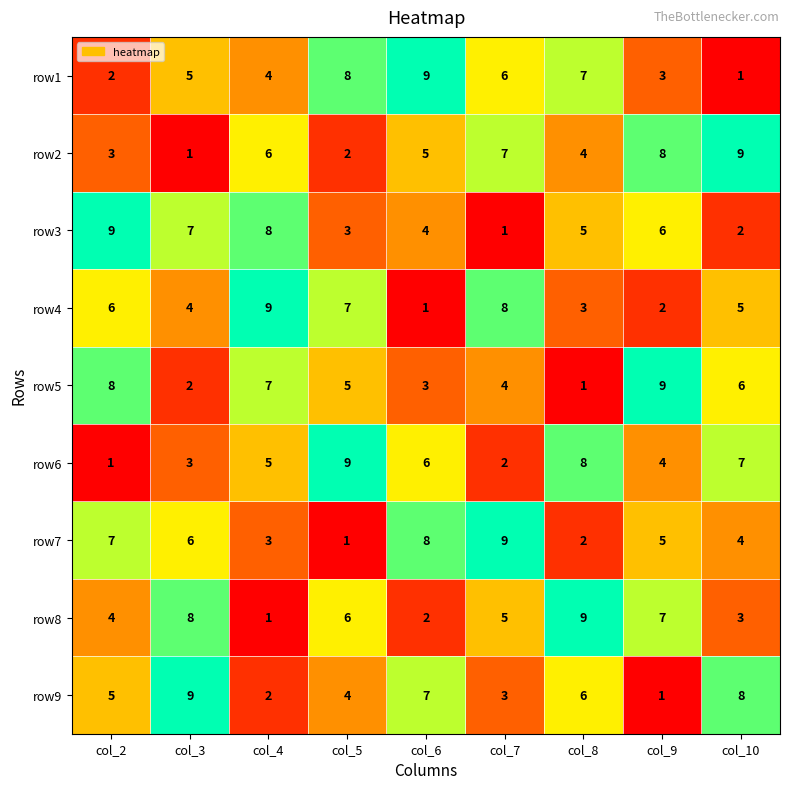

At col_4, list the series in order from largest to smallest.

row4, row3, row5, row2, row6, row1, row7, row9, row8